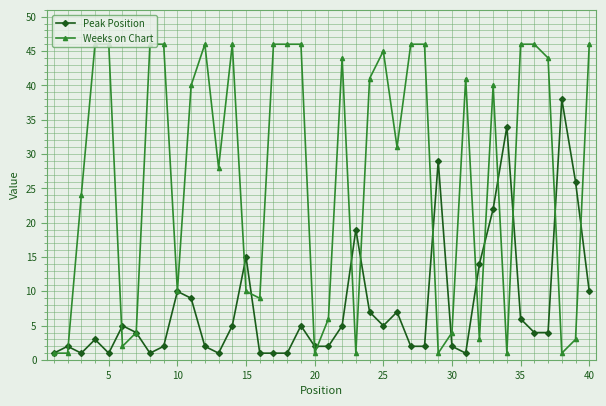

List the series in order of their overall mean, lowest first.

Peak Position, Weeks on Chart